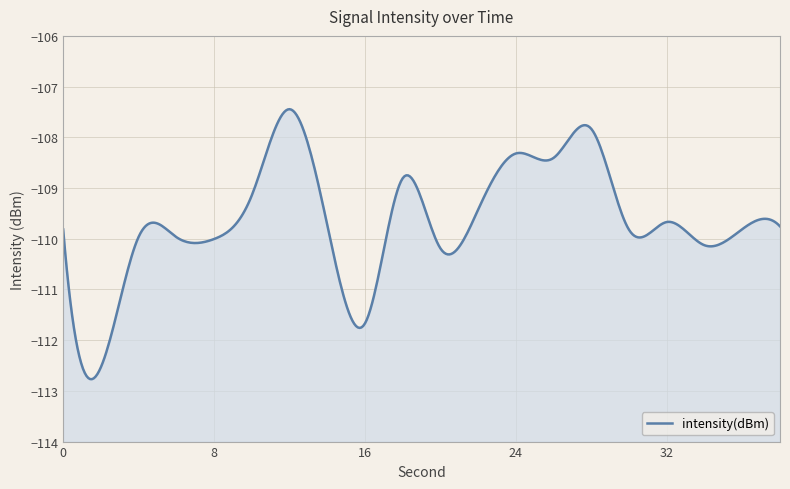

How many interior local peaks (higher than both neighbors) does the data have?

6